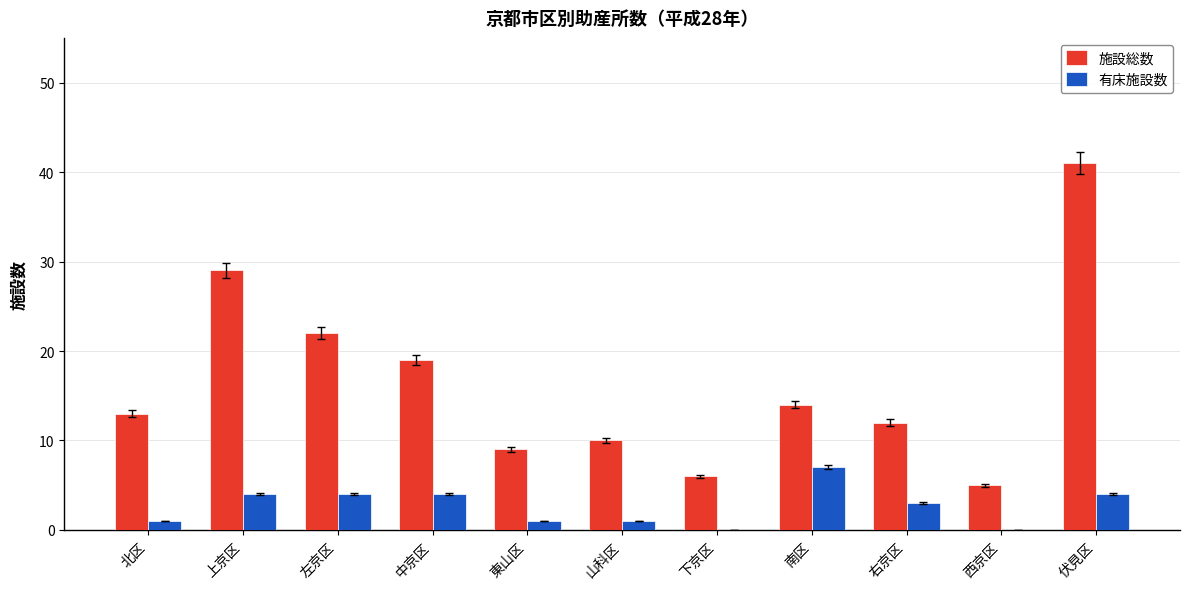

Is it true that 有床施設数 equals 3 at 右京区?

True